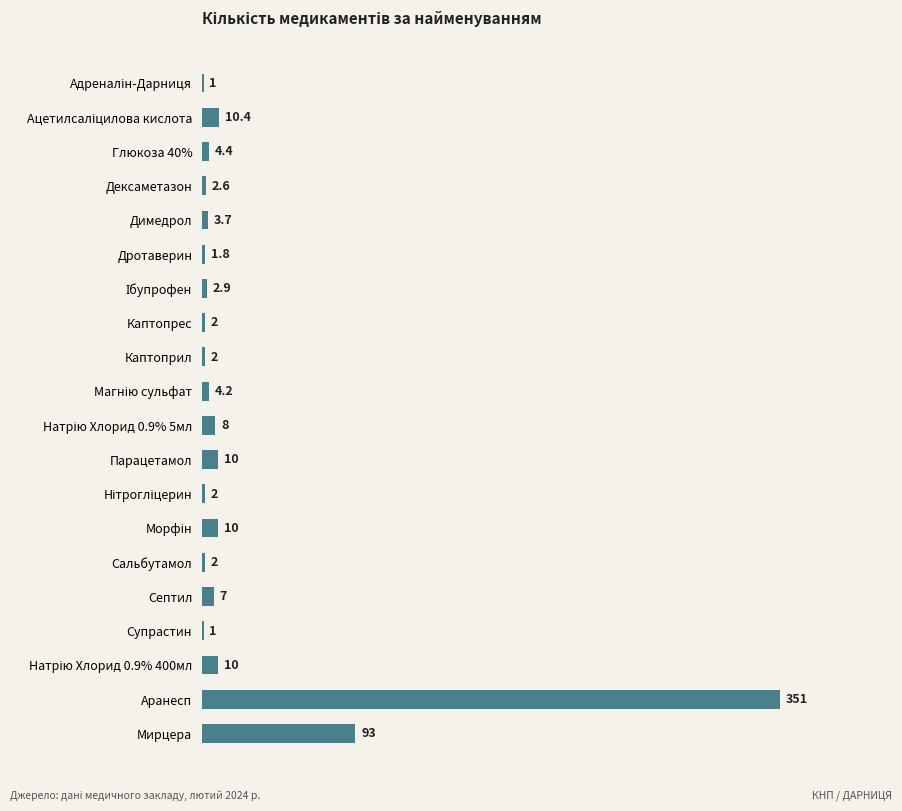

Are the bars horizontal?

Yes